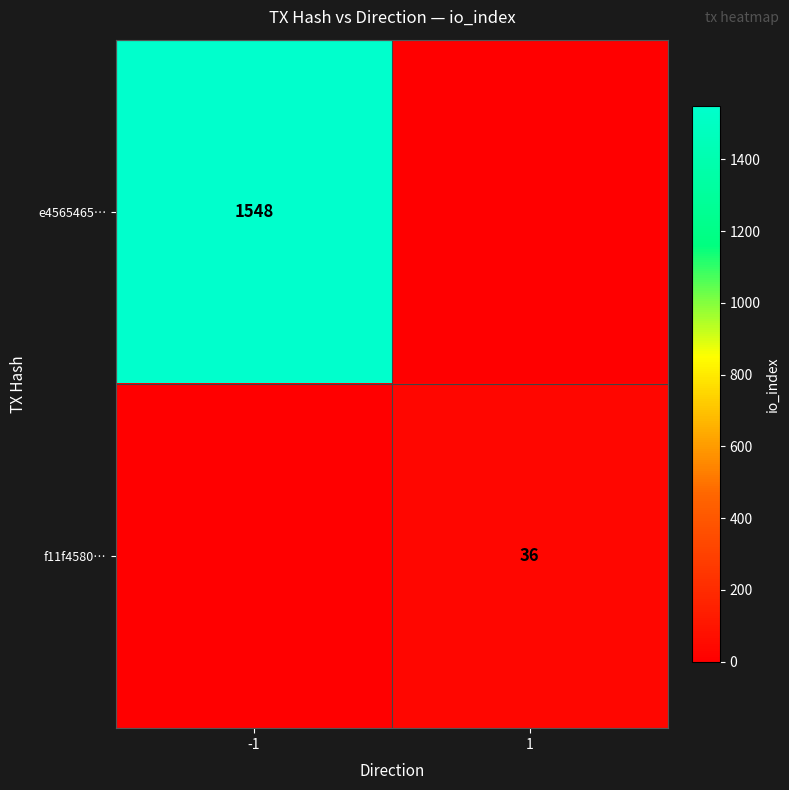

Is it true that e4565465… equals 1548 at -1?

True